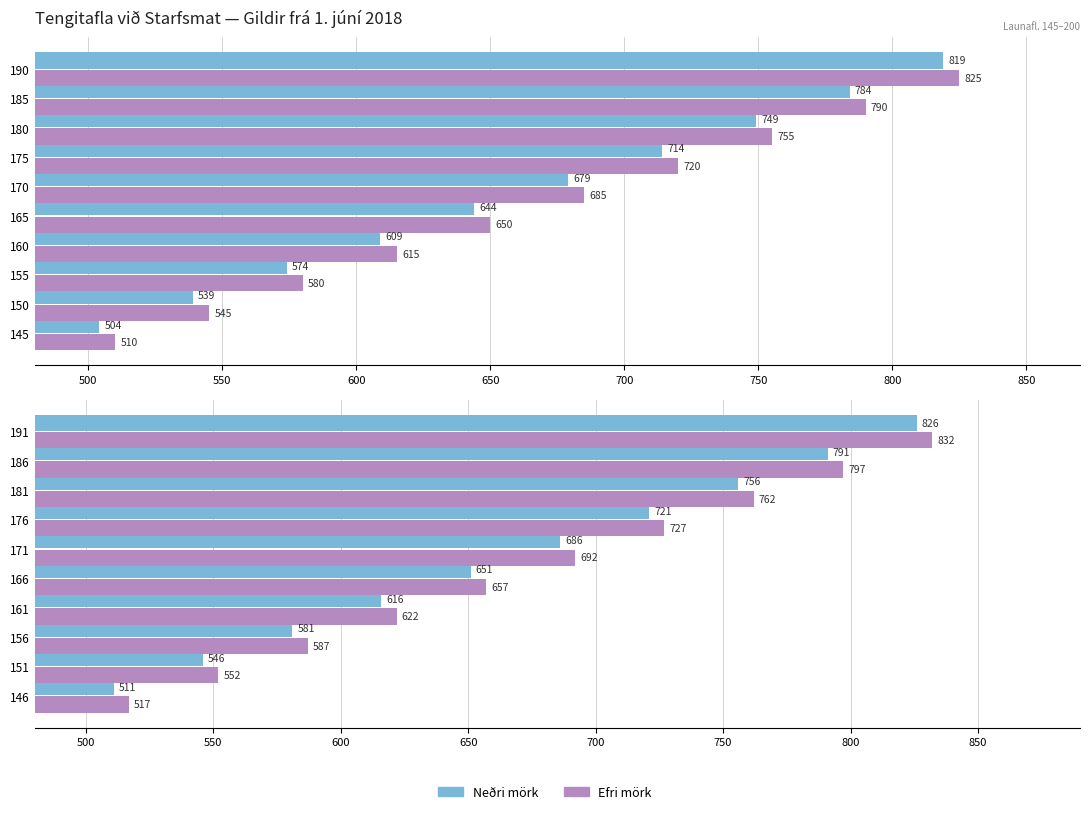

Rank the series by their maximum value, from lowest to highest.

Neðri mörk, Efri mörk